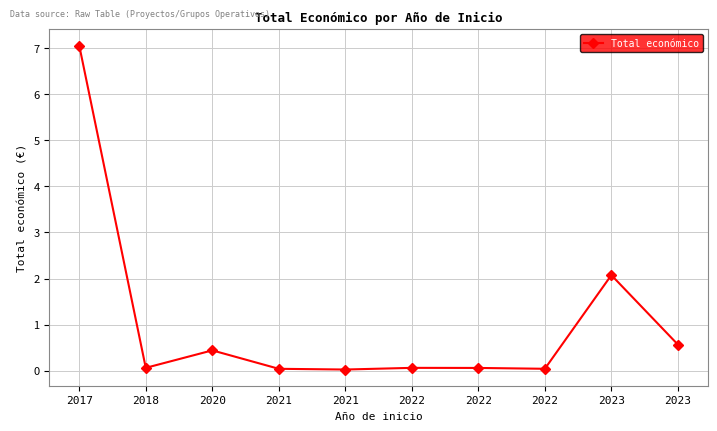

Does the chart have visible grid lines?

Yes